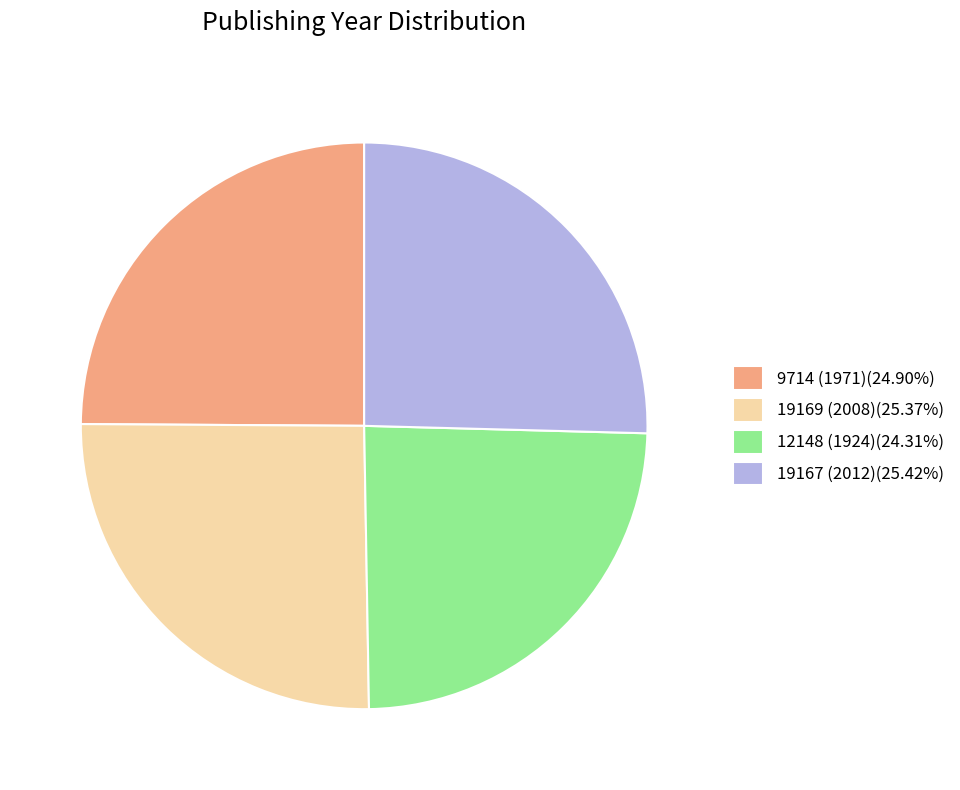

Is the sum of 12148 (1924) and 9714 (1971) greater than half?

No